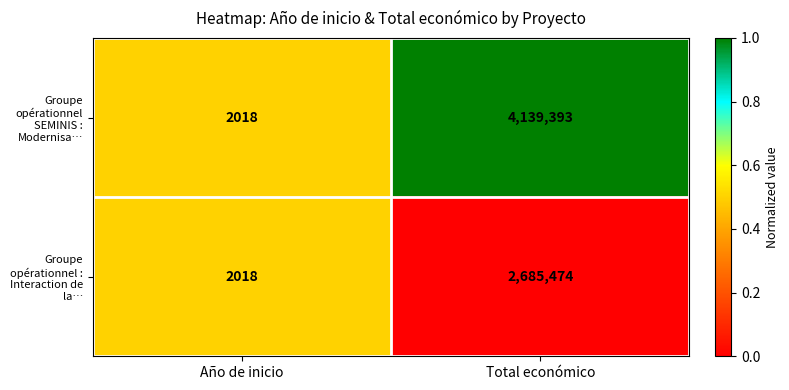

Reading left to right, transcribe all the data shown in this chart.

Groupe opérationnel SEMINIS : Modernisa…: Año de inicio=2018	Total económico=4139393
Groupe opérationnel : Interaction de la…: Año de inicio=2018	Total económico=2685474